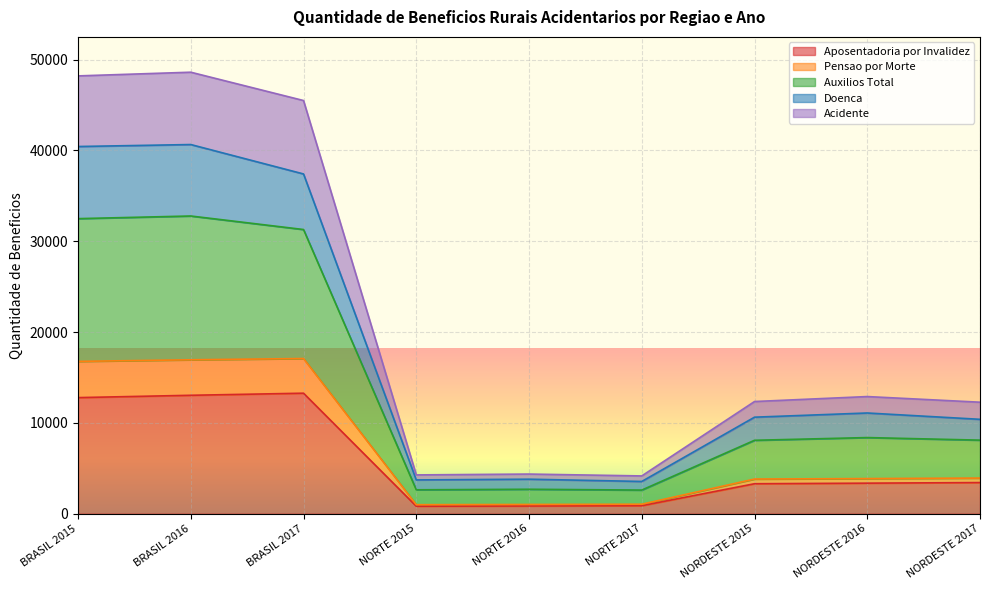

At which category does Auxilios Total reach its first local peak?

BRASIL 2016